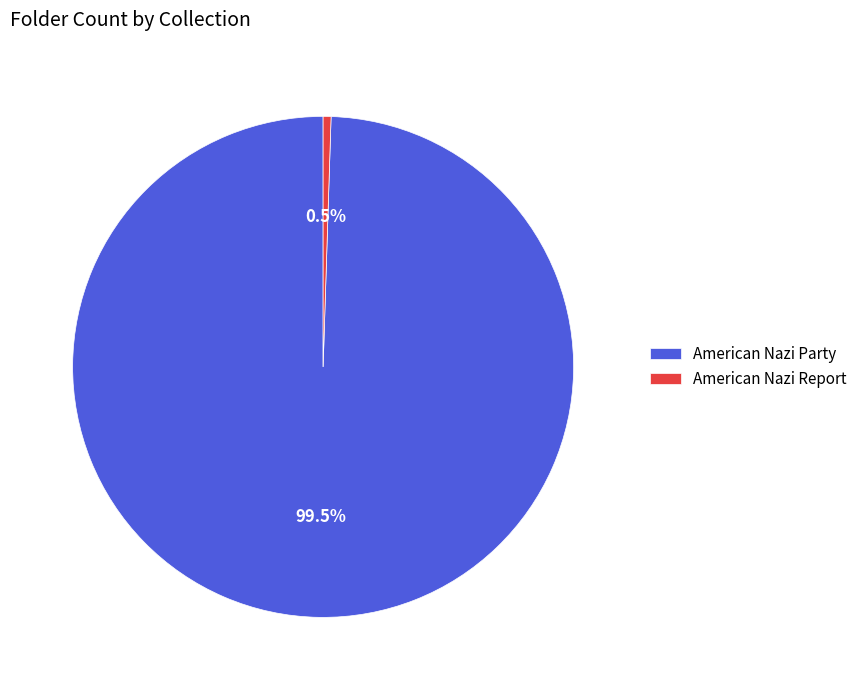

To the nearest percent, what is the difference between the largest and smallest slice percentages?

99%